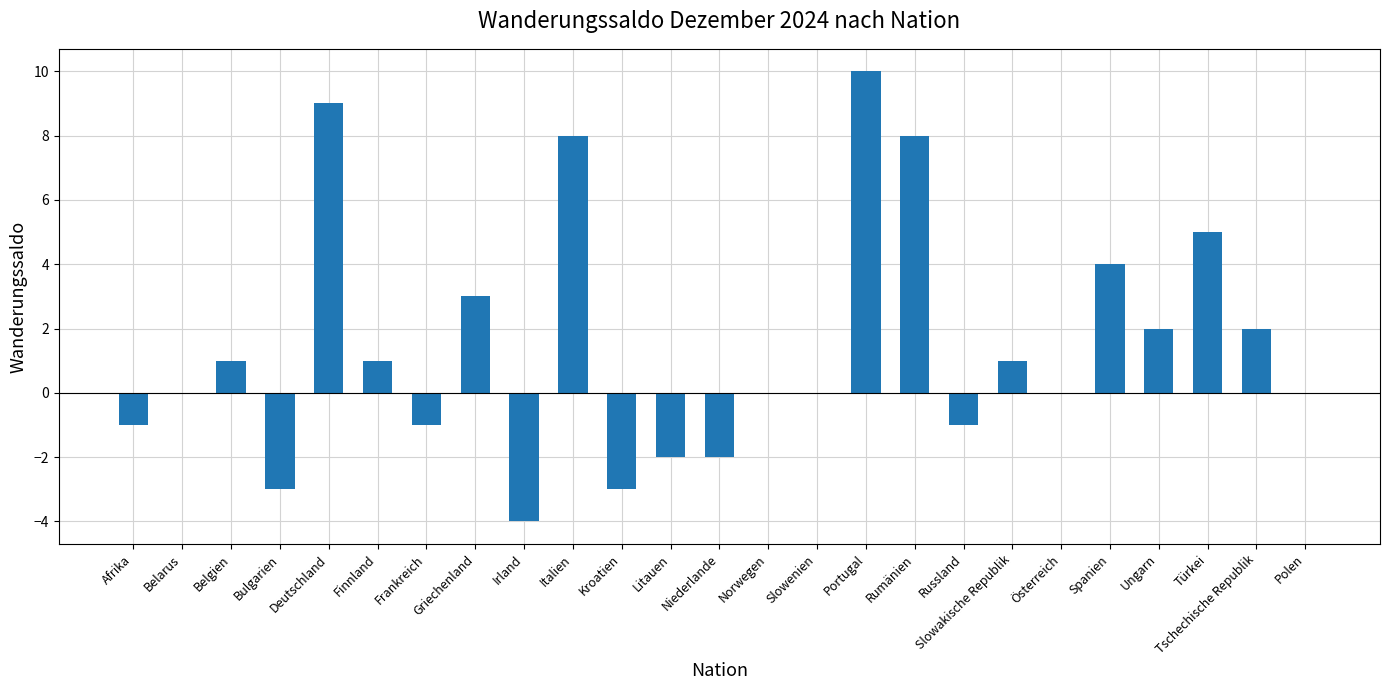

Reading left to right, transcribe all the data shown in this chart.

Afrika=-1	Belarus=0	Belgien=1	Bulgarien=-3	Deutschland=9	Finnland=1	Frankreich=-1	Griechenland=3	Irland=-4	Italien=8	Kroatien=-3	Litauen=-2	Niederlande=-2	Norwegen=0	Slowenien=0	Portugal=10	Rumänien=8	Russland=-1	Slowakische Republik=1	Österreich=0	Spanien=4	Ungarn=2	Türkei=5	Tschechische Republik=2	Polen=0